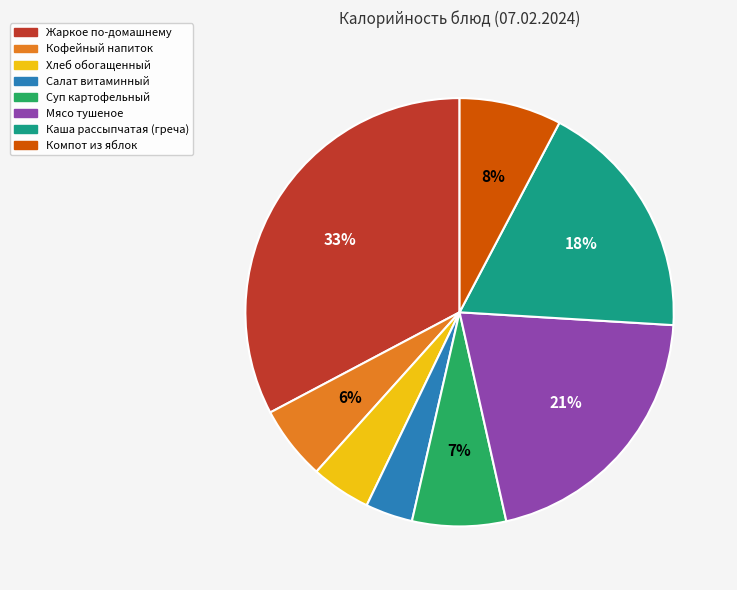

Count the number of slices in the pie.

8